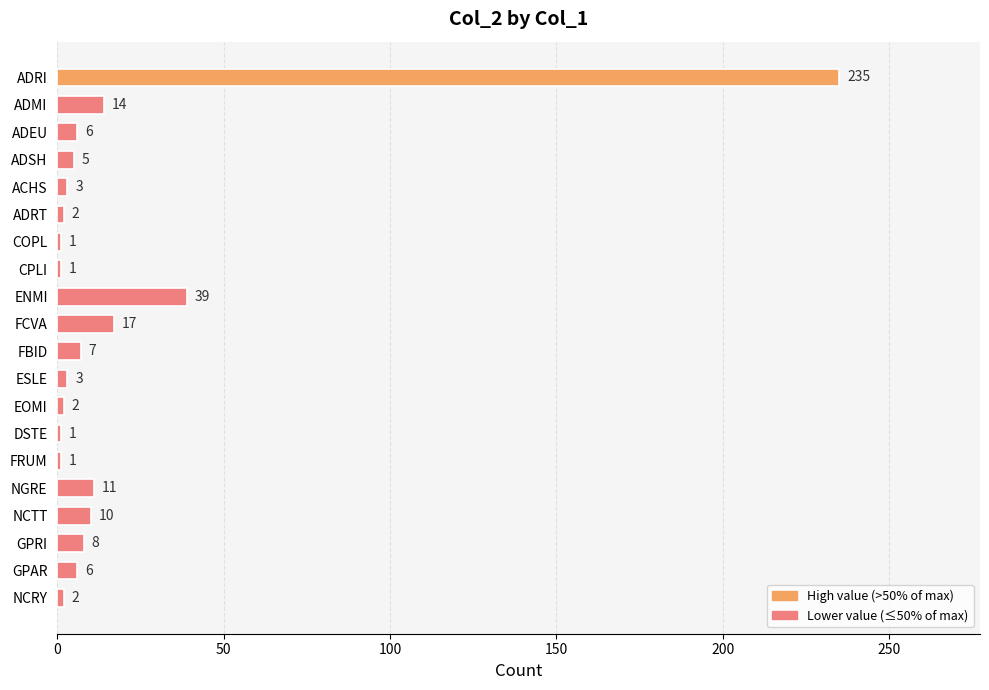

The value at FRUM is 1. True or false?

True